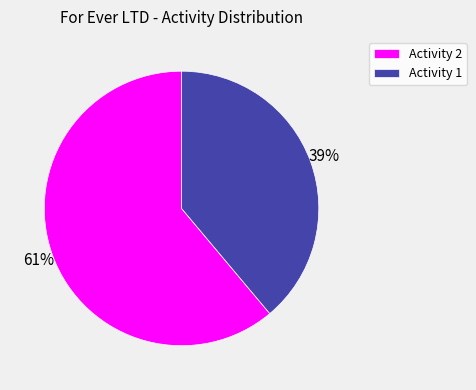

How many slices are in this pie chart?

2